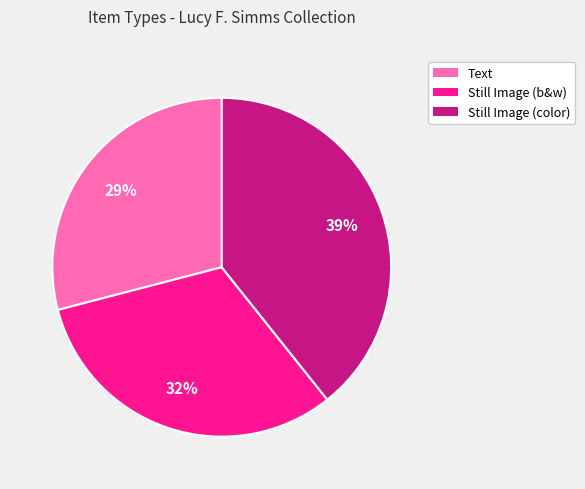

Is there any slice that represents more than half of the pie?

No